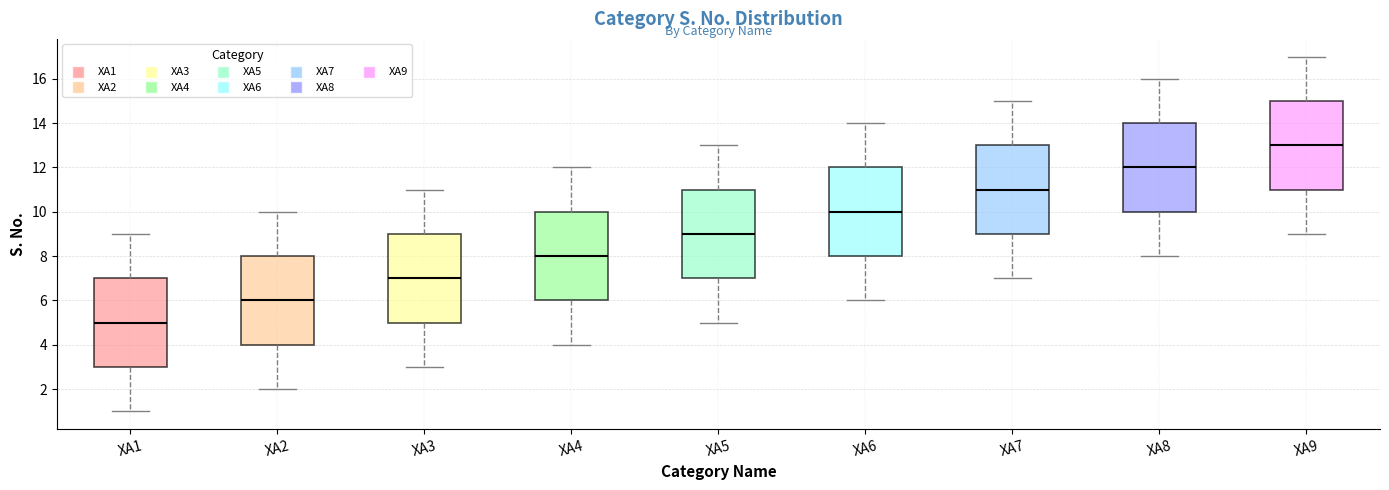

Which box has the lowest median line?

XA1